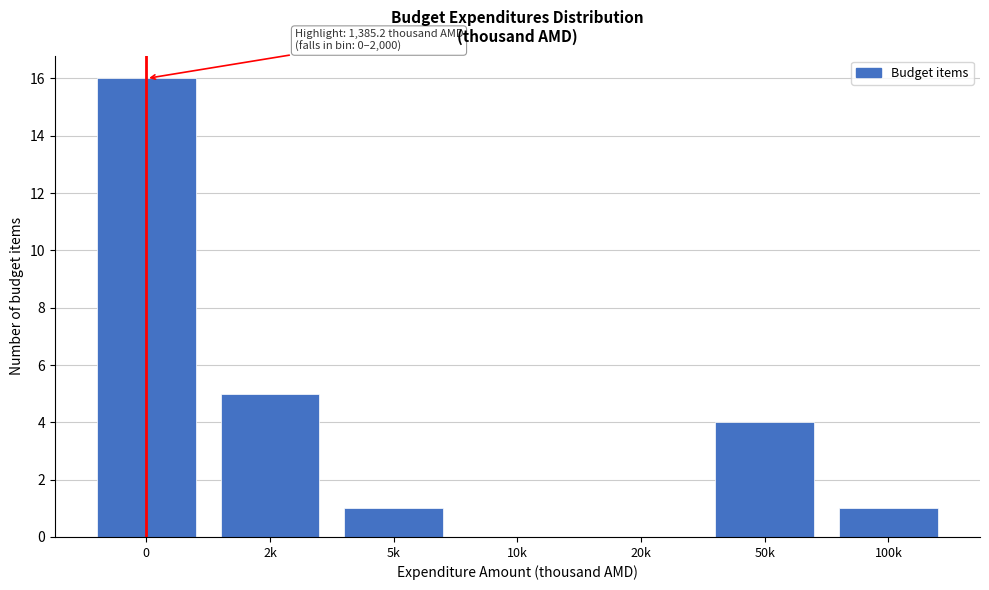

Reading left to right, what are all the values shown in this chart?

0=16	2k=5	5k=1	10k=0	20k=0	50k=4	100k=1